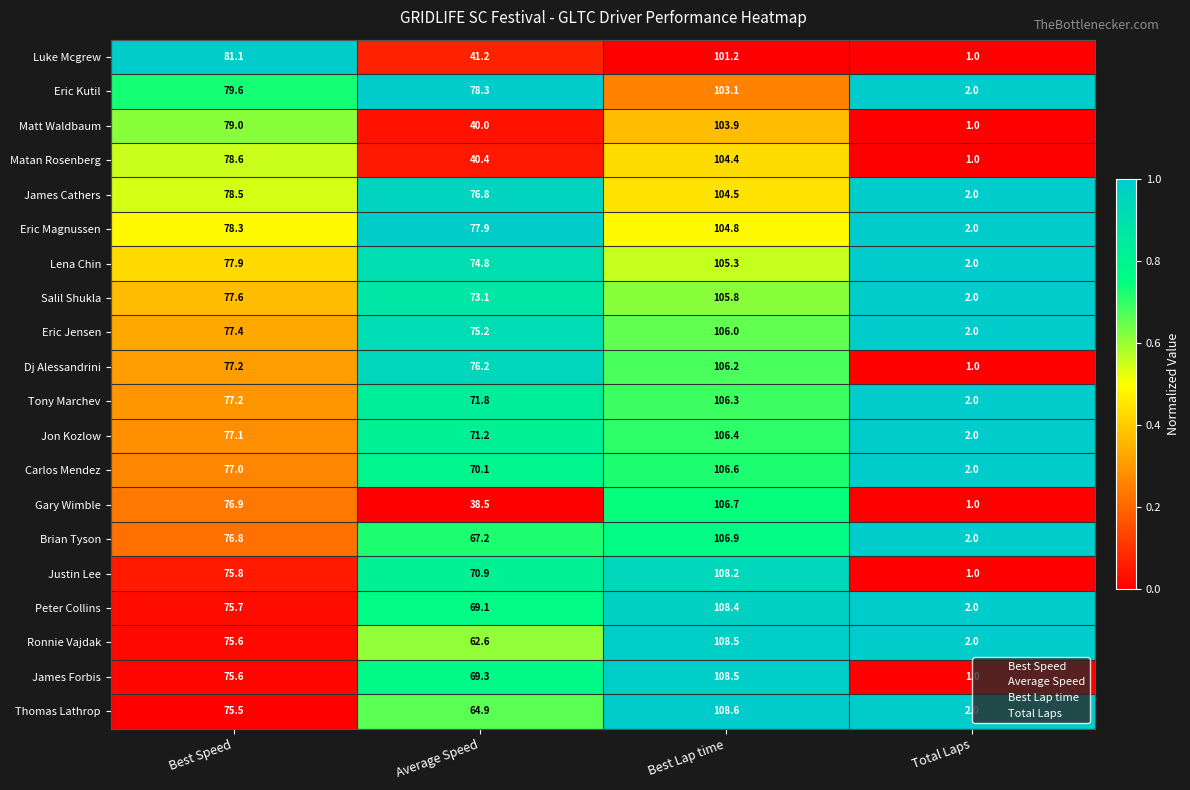

What is the difference between the second highest and second lowest values in the Thomas Lathrop series?

10.6